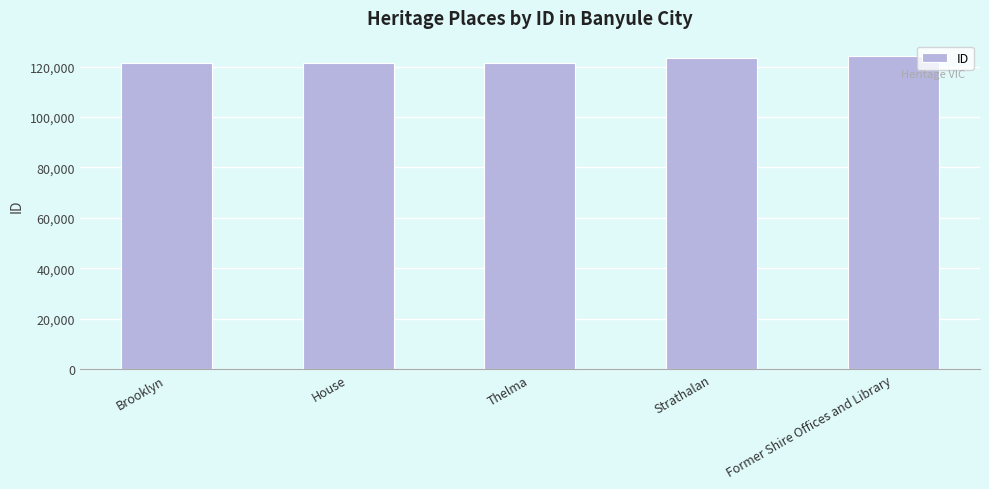

What is the average value?

122416